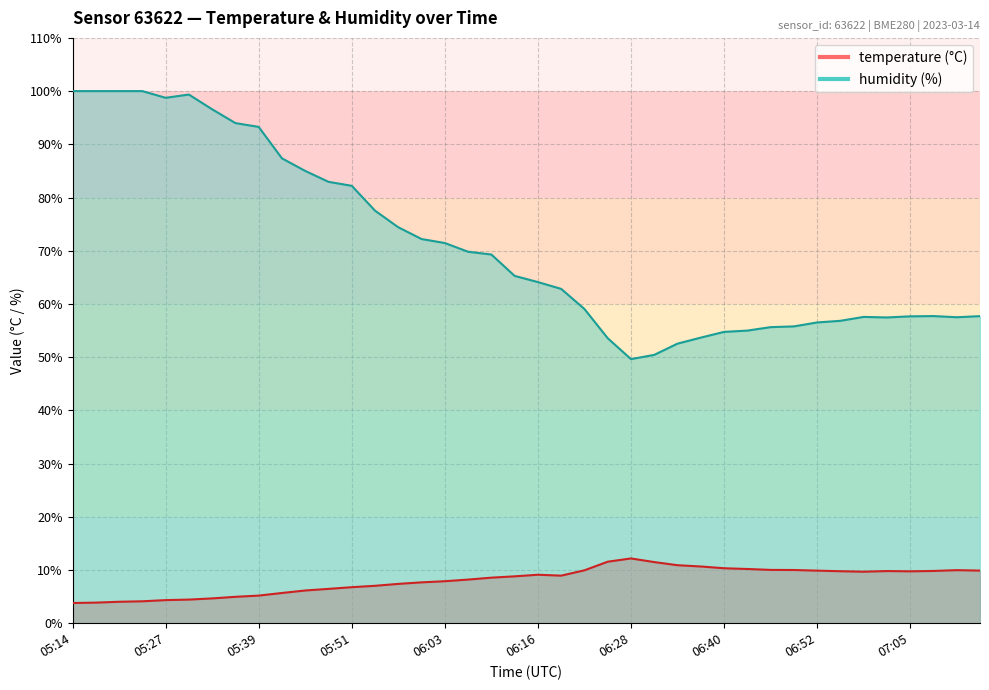

Does the chart have visible grid lines?

Yes